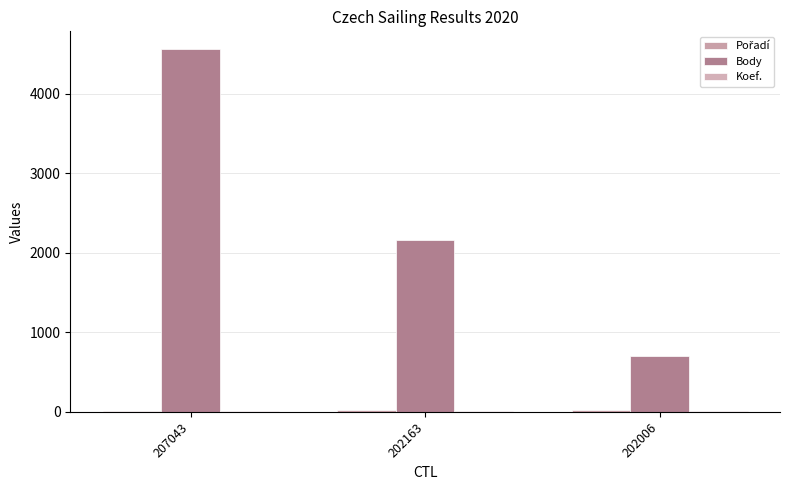

What is the minimum value shown in the chart?

7